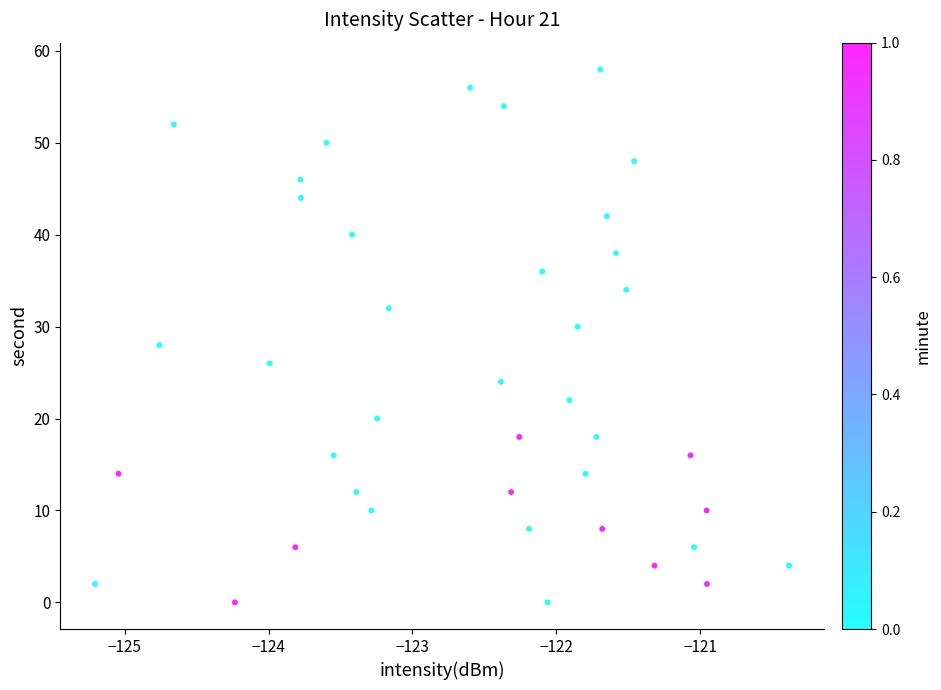

What is the range of Y values (max minus min)?

58